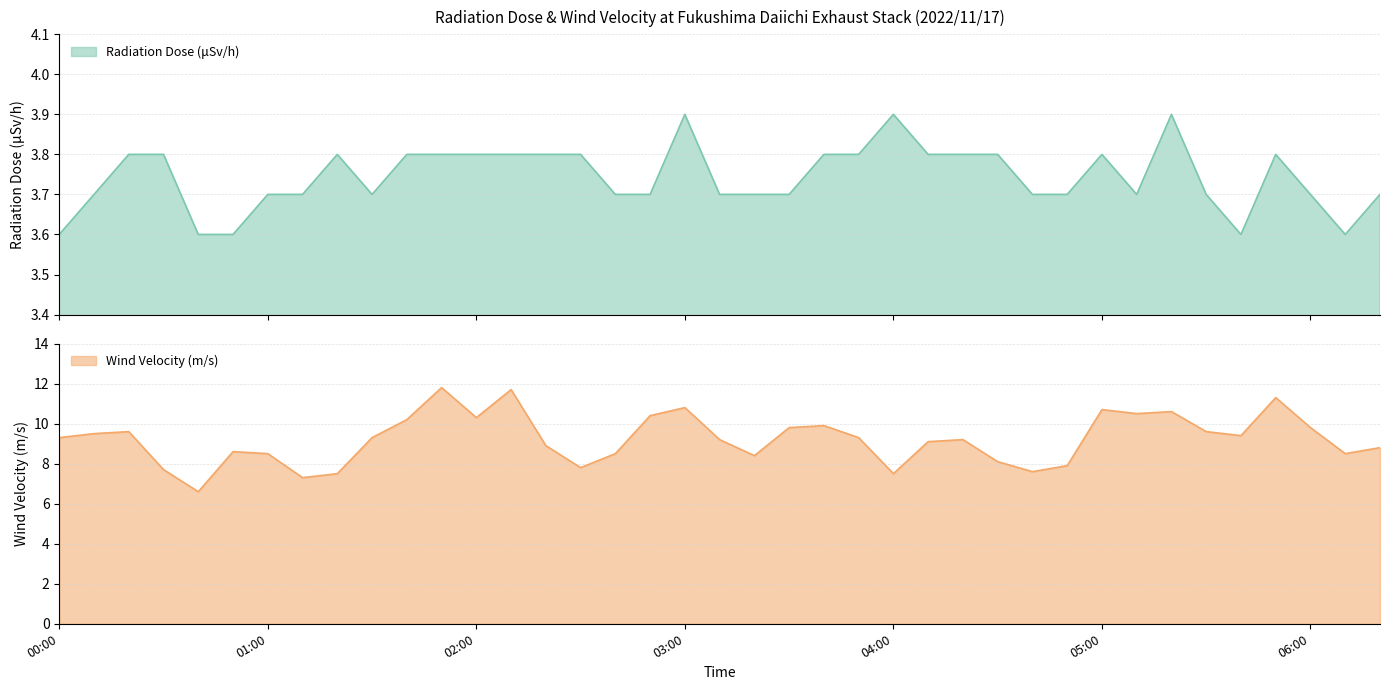

Which series has the largest range (max minus min)?

Wind Velocity (m/s)